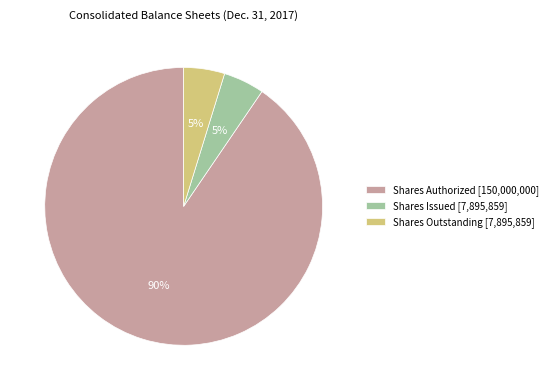

To the nearest percent, what is the combined percentage of Shares Authorized [150,000,000] and Shares Outstanding [7,895,859]?

95%